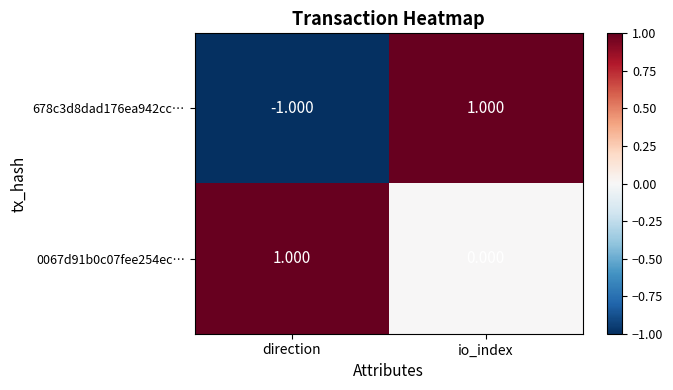

Is the value of 678c3d8dad176ea942cc… at direction greater than the value of 0067d91b0c07fee254ec… at direction?

No